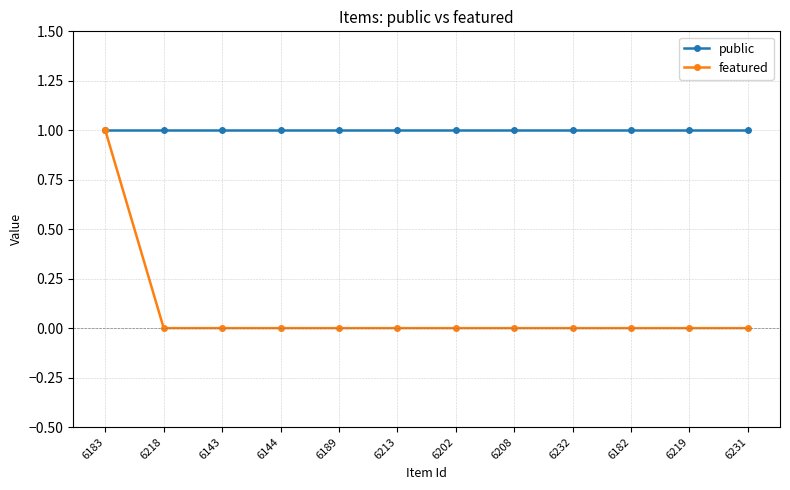

Reading left to right, what are all the values shown in this chart?

public: 1	1	1	1	1	1	1	1	1	1	1	1
featured: 1	0	0	0	0	0	0	0	0	0	0	0